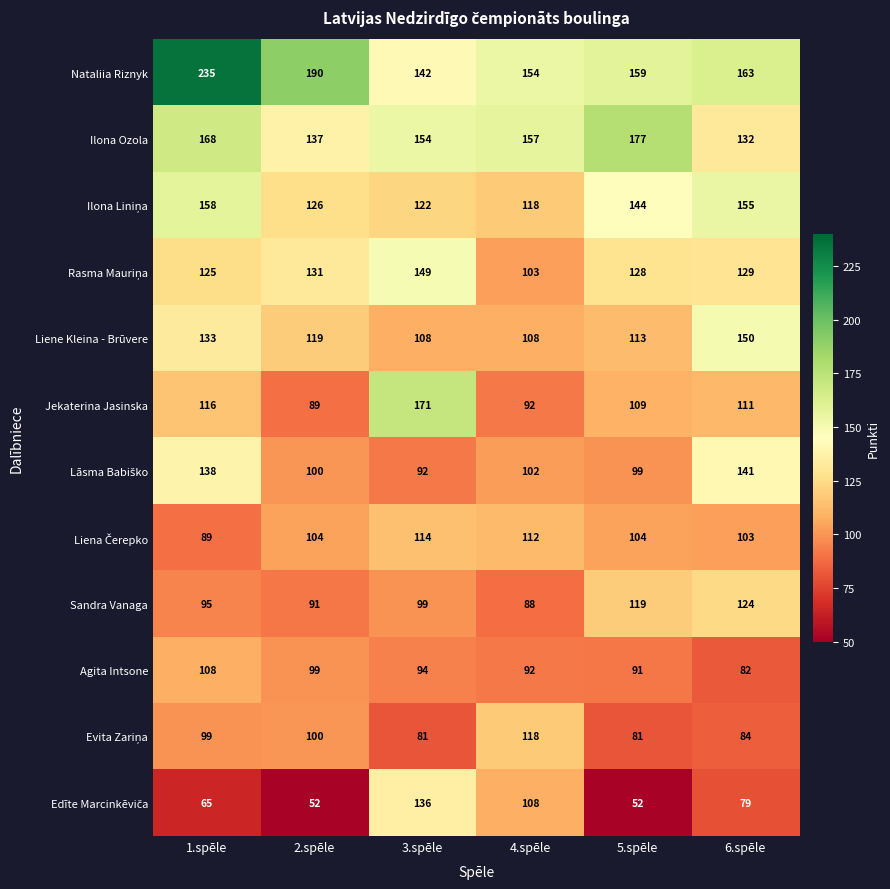

What is the difference between the Agita Intsone values at 3.spēle and 2.spēle?

5